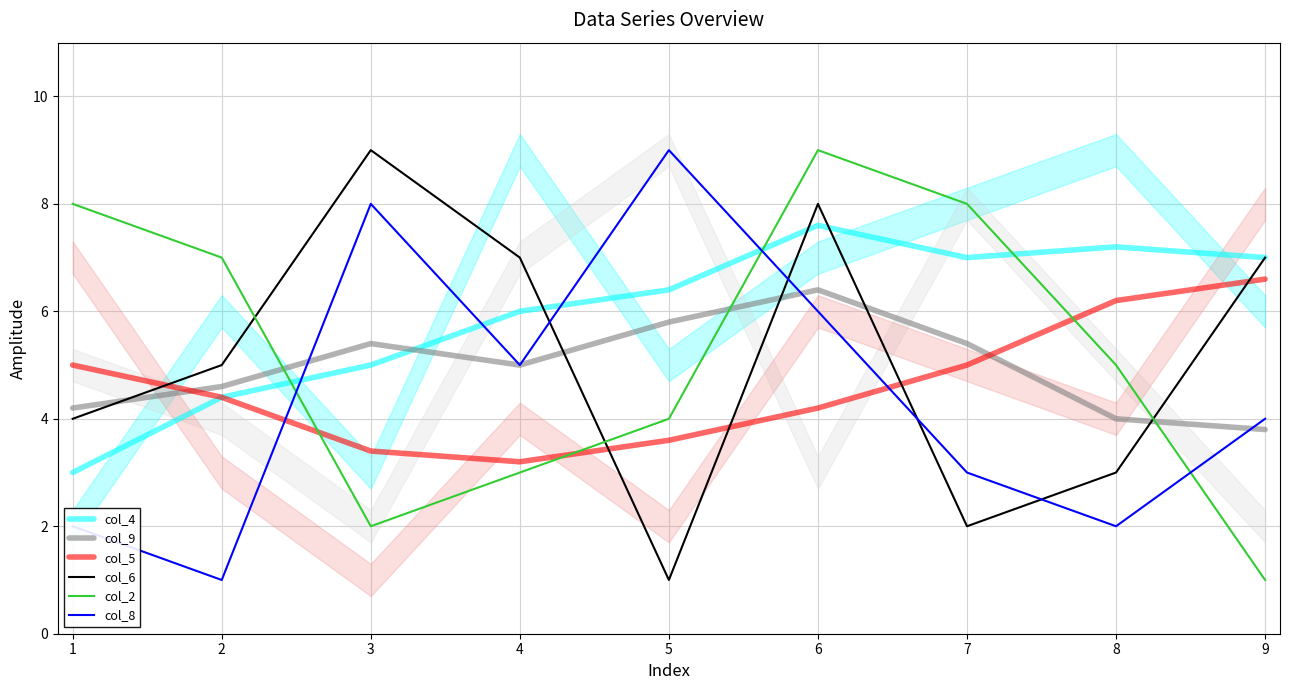

At which category does col_6 reach its first local peak?

3